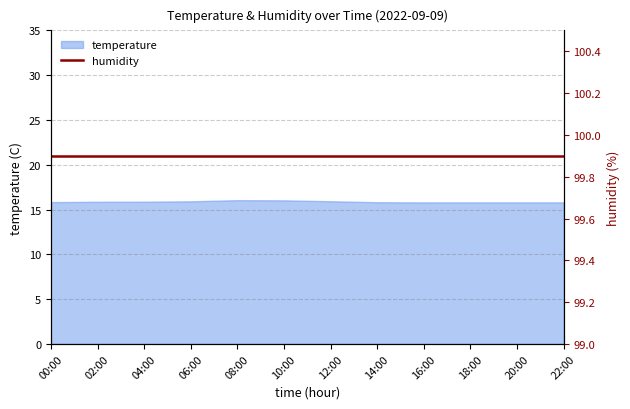

The value of temperature at 22:00 is 15.8. True or false?

True